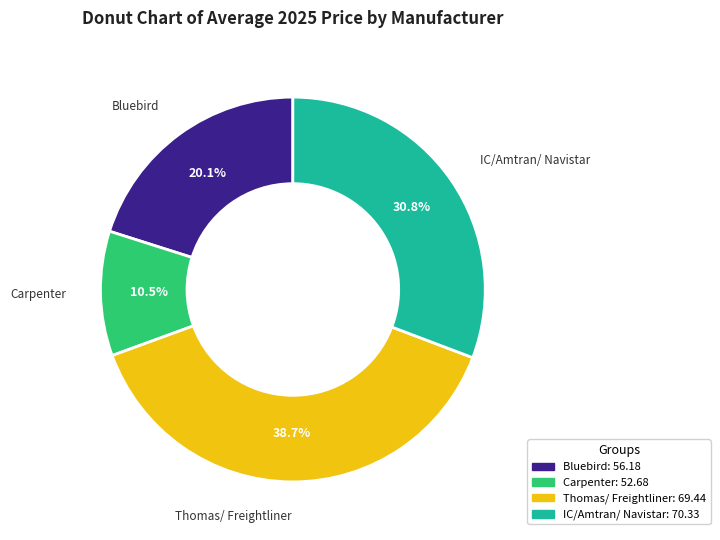

How many slices are in this pie chart?

4